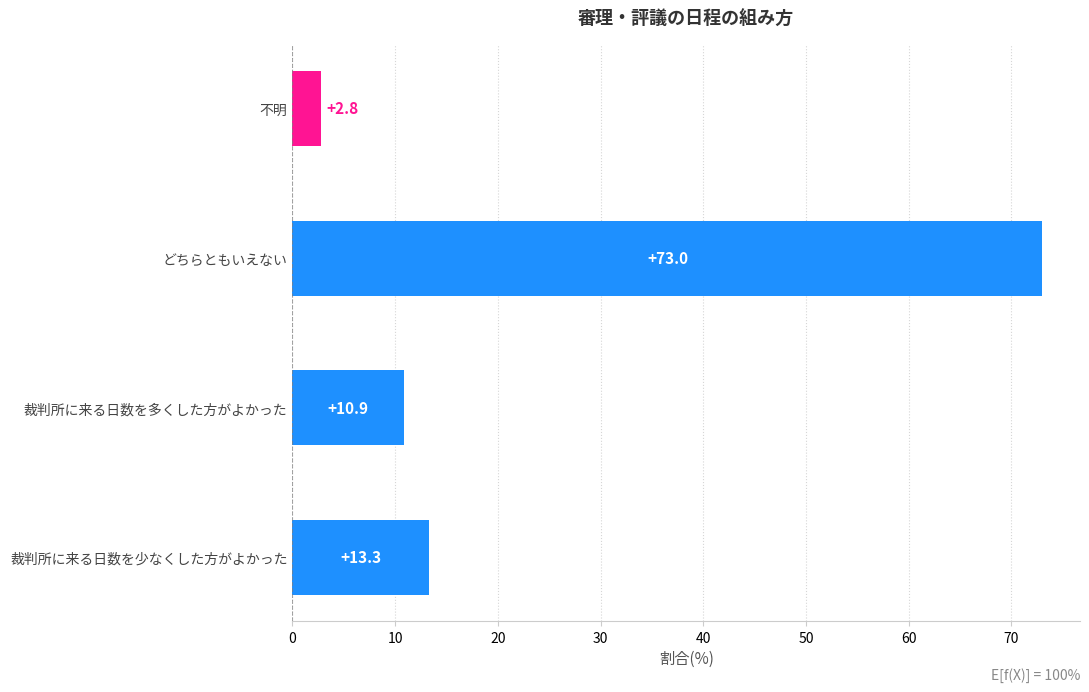

What is the change in value from 裁判所に来る日数を少なくした方がよかった to 不明?

-10.5